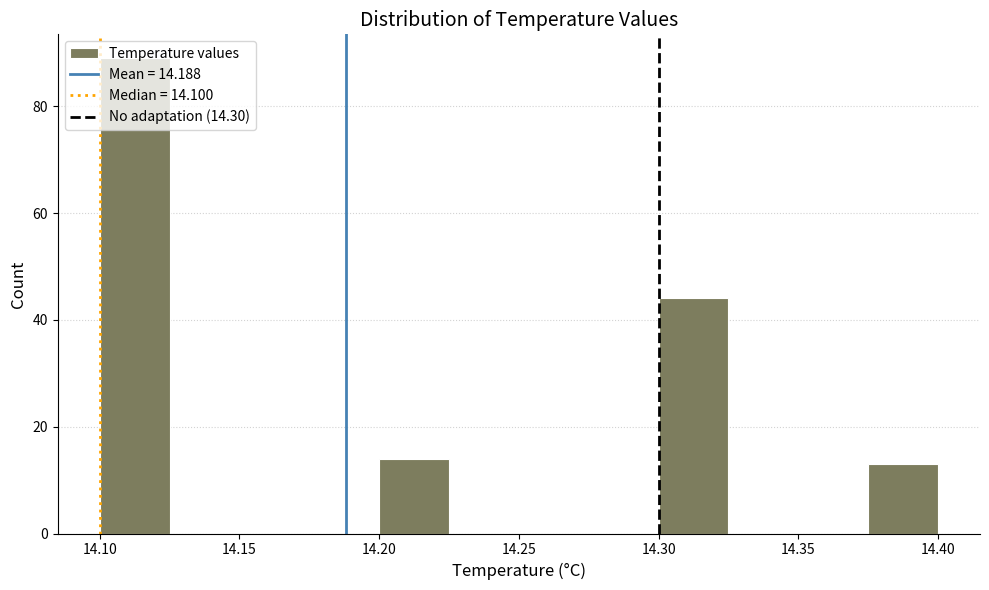

Which range on the x-axis has the tallest bar?

14.100 to 14.125